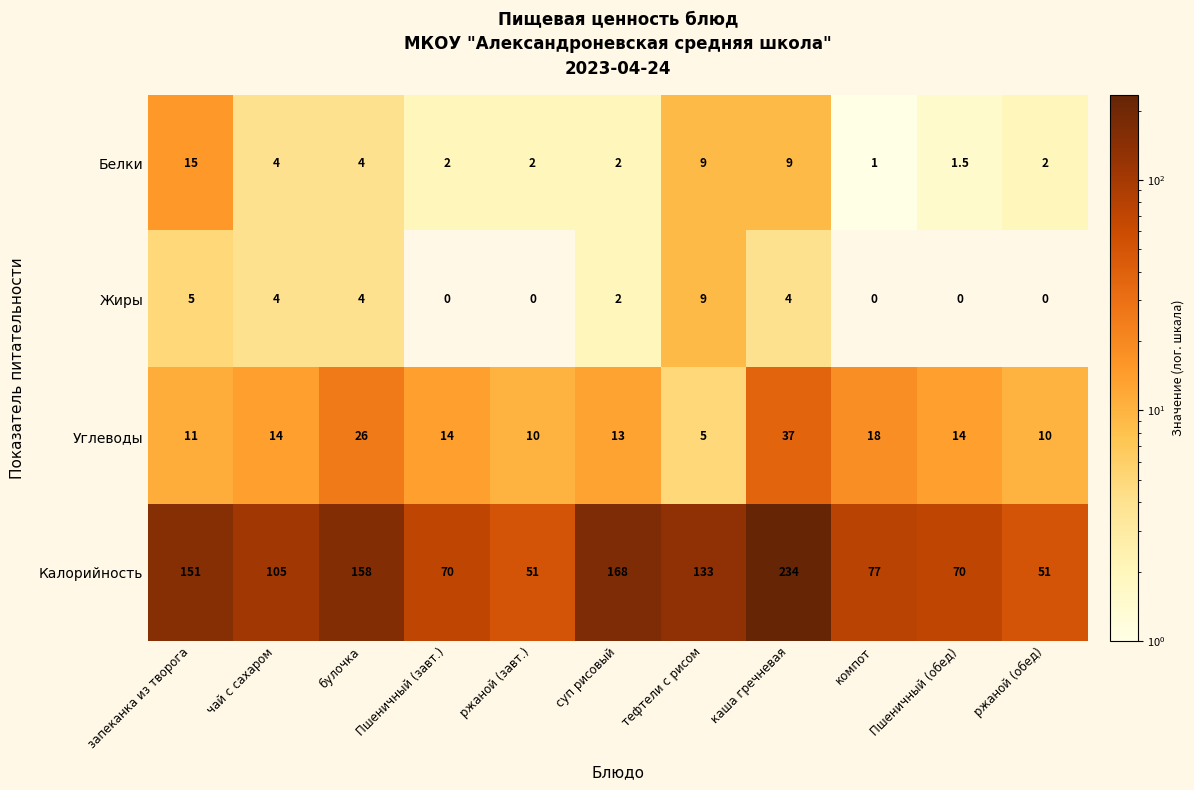

The value of Жиры at Пшеничный (обед) is 4.8. True or false?

False